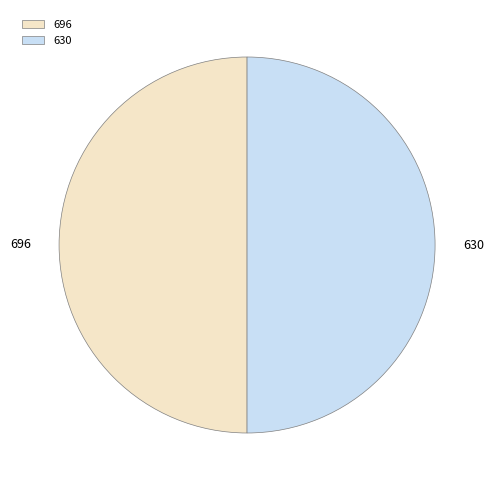

Is it true that 630 is 50% of the pie?

True